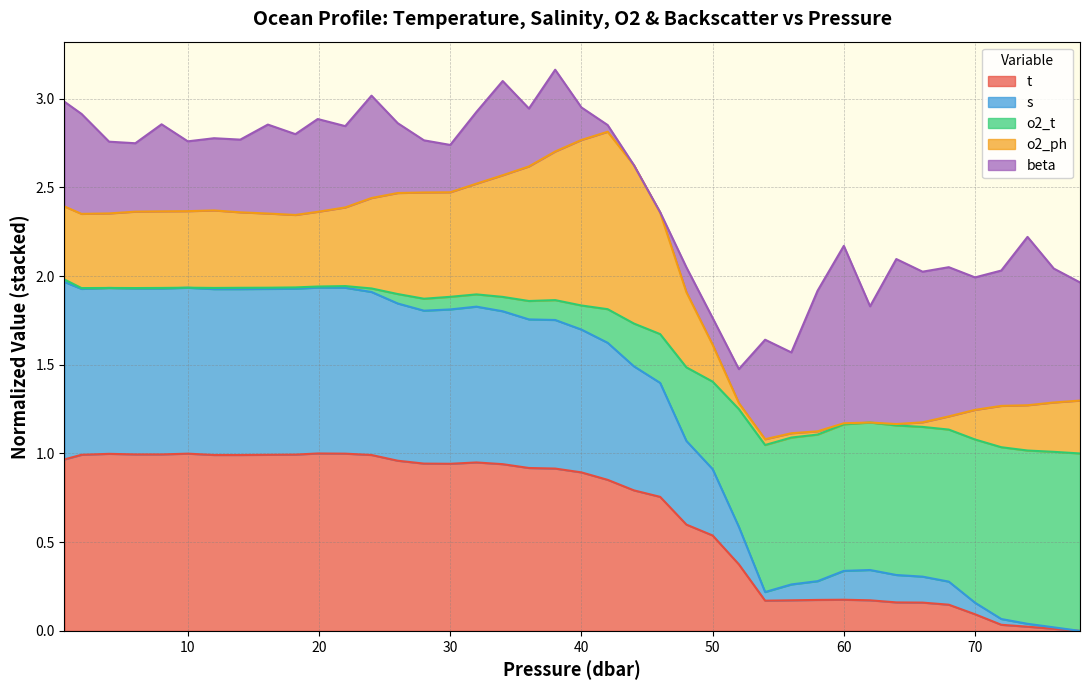

How many values in o2_t are above zero?

39